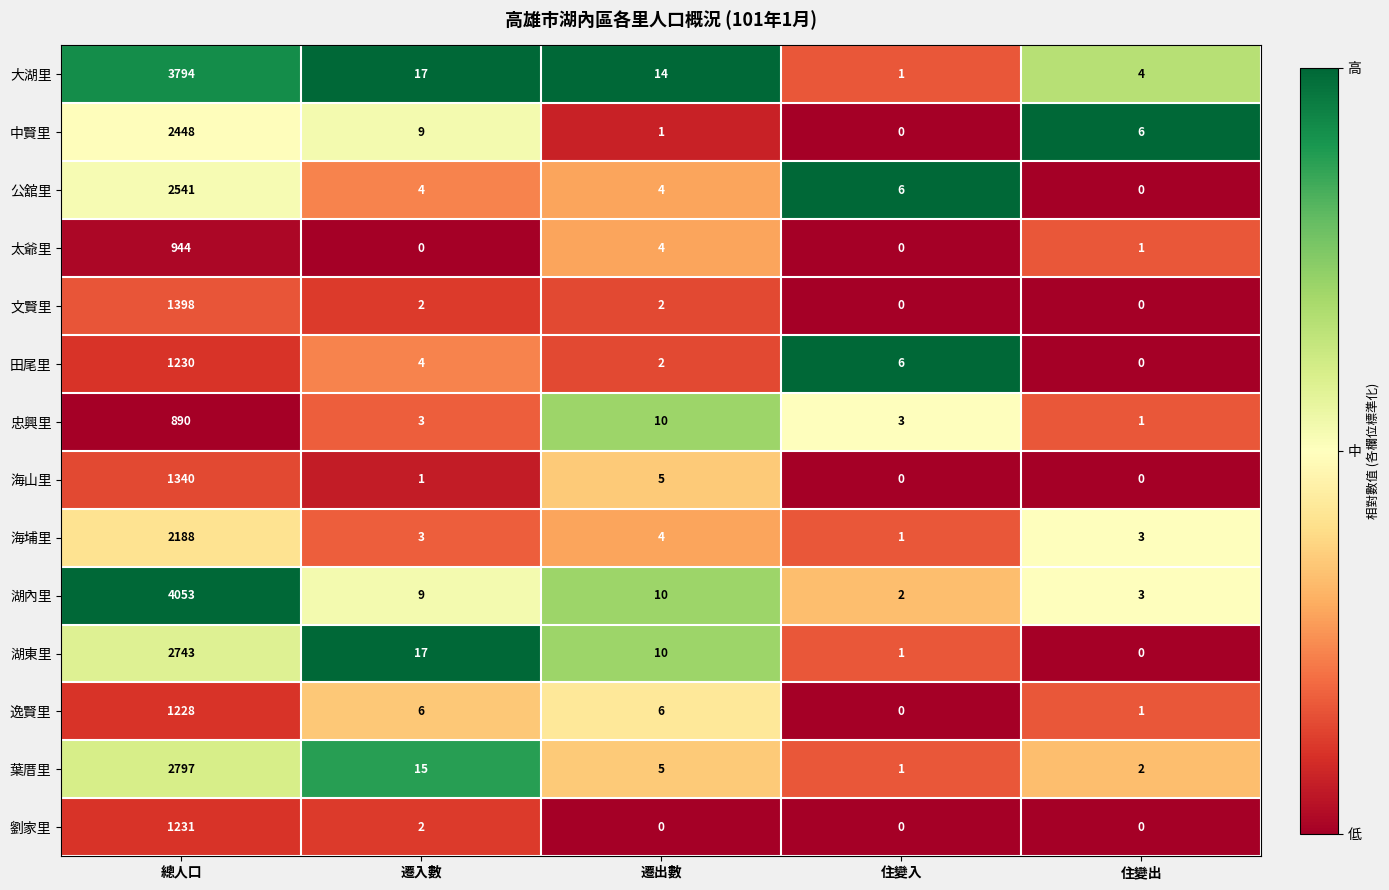

What is the highest value of the 公舘里 series?

2541